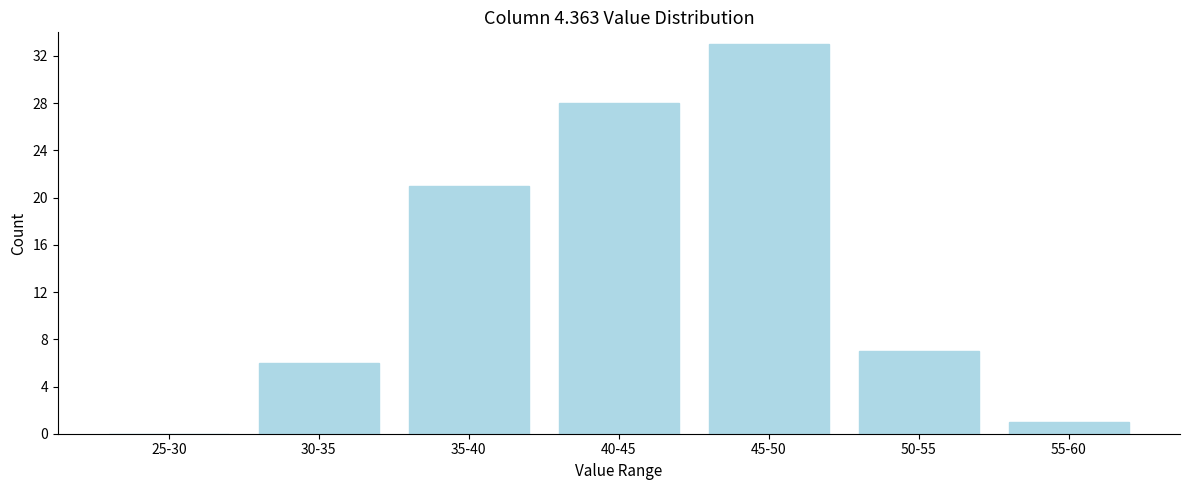

Reading left to right, list all the values displayed in this chart.

25-30=0	30-35=6	35-40=21	40-45=28	45-50=33	50-55=7	55-60=1